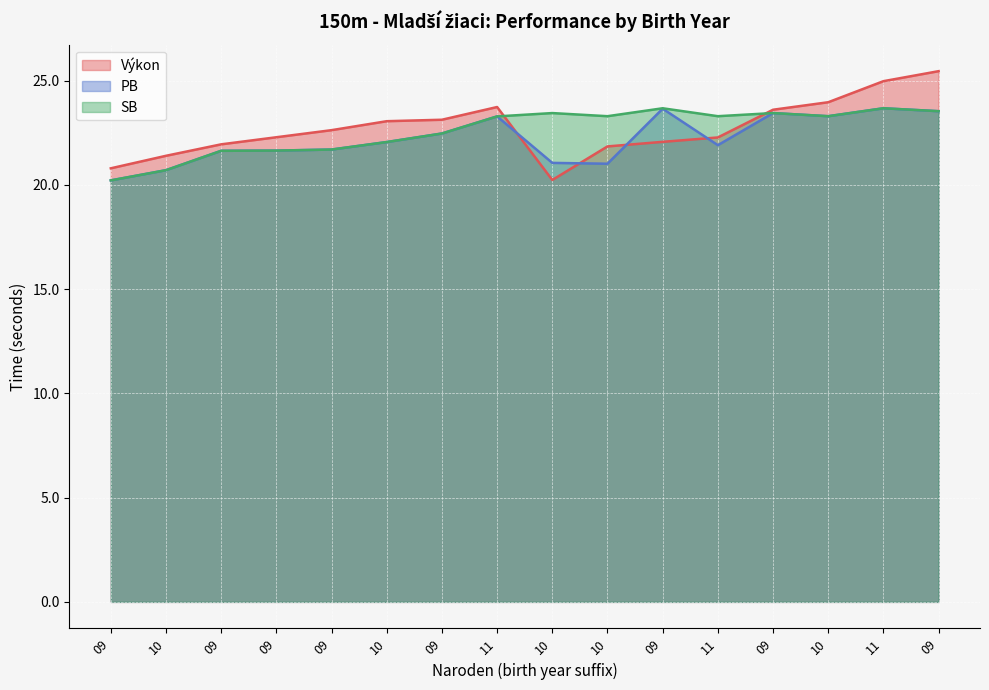

What is the sum of all SB values?

361.4